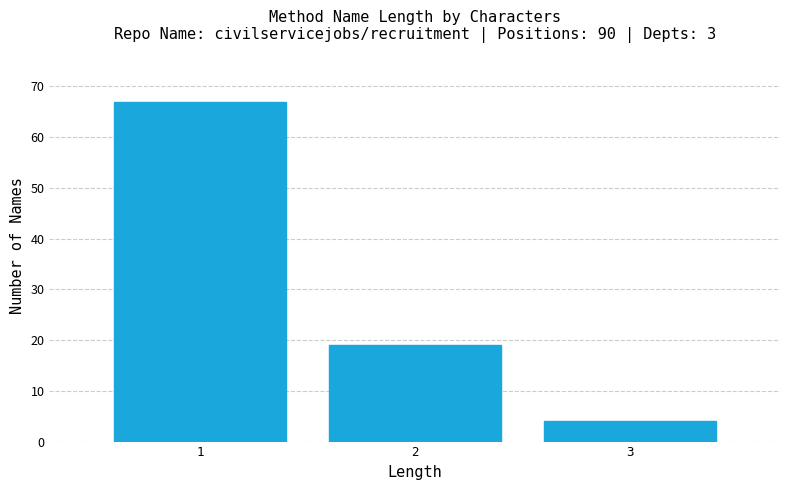

Reading right to left, what are all the values shown in this chart?

3=4	2=19	1=67